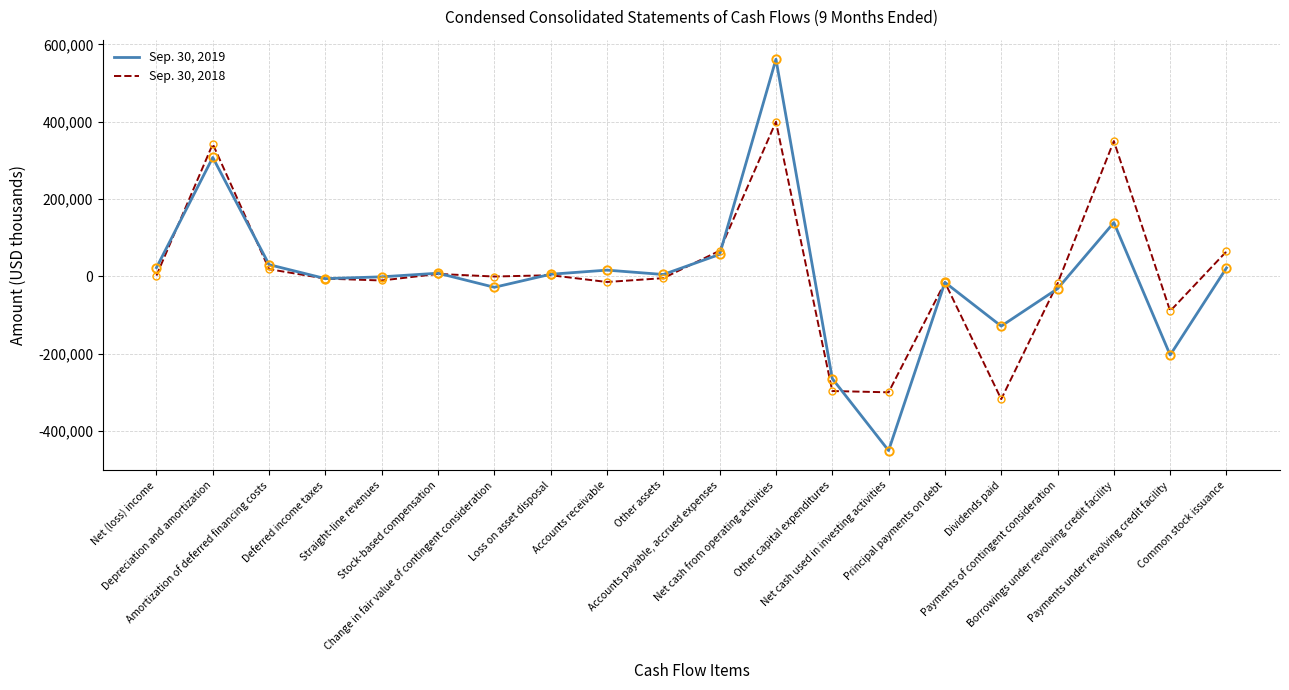

In Sep. 30, 2018, how many points are lower than both neighbors (excluding endpoints)?

6